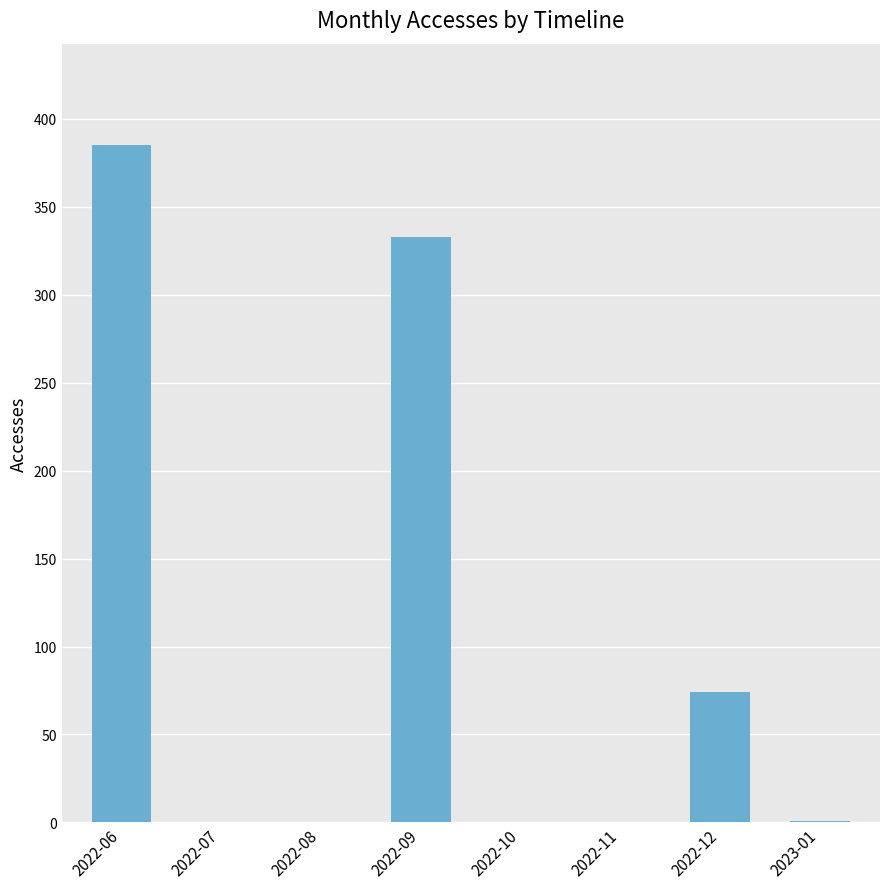

Is it true that the value at 2022-09 is 333?

True